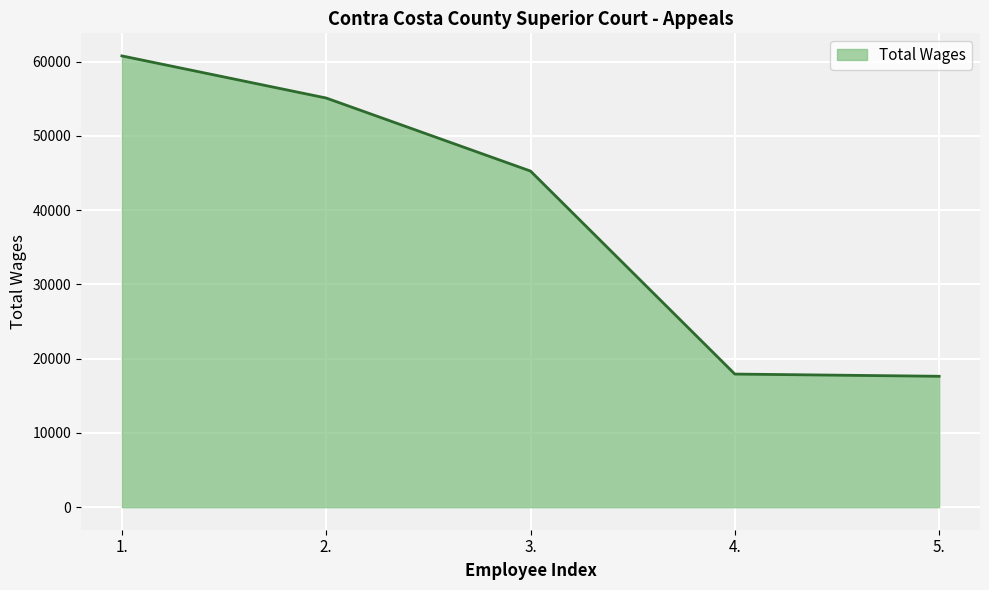

Approximately how many times larger is the value at 2. compared to 5.?

3.1